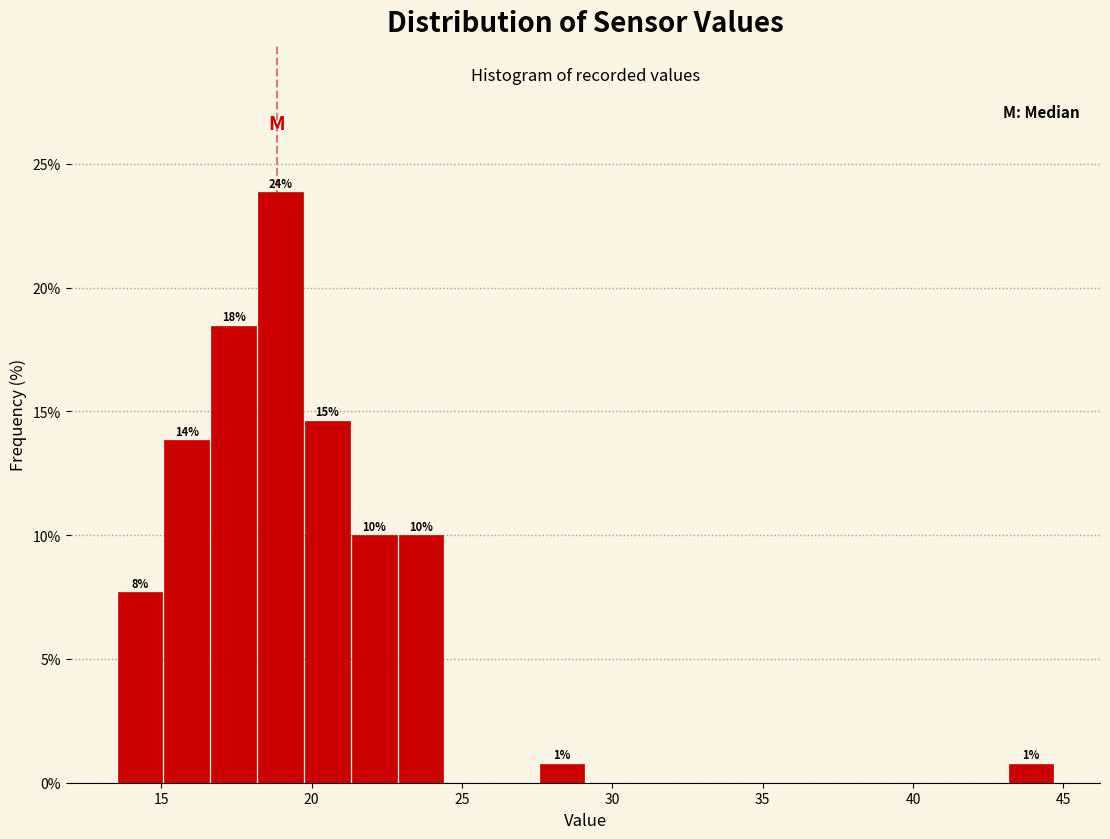

Read against the x-axis, roughly where is the centre of the tallest bar?

19.0